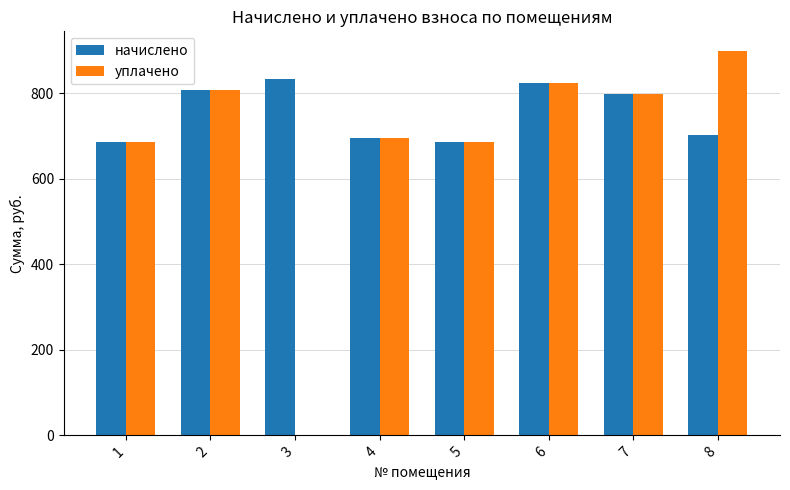

What is the sum of the начислено values at 3 and 8?

1535.8